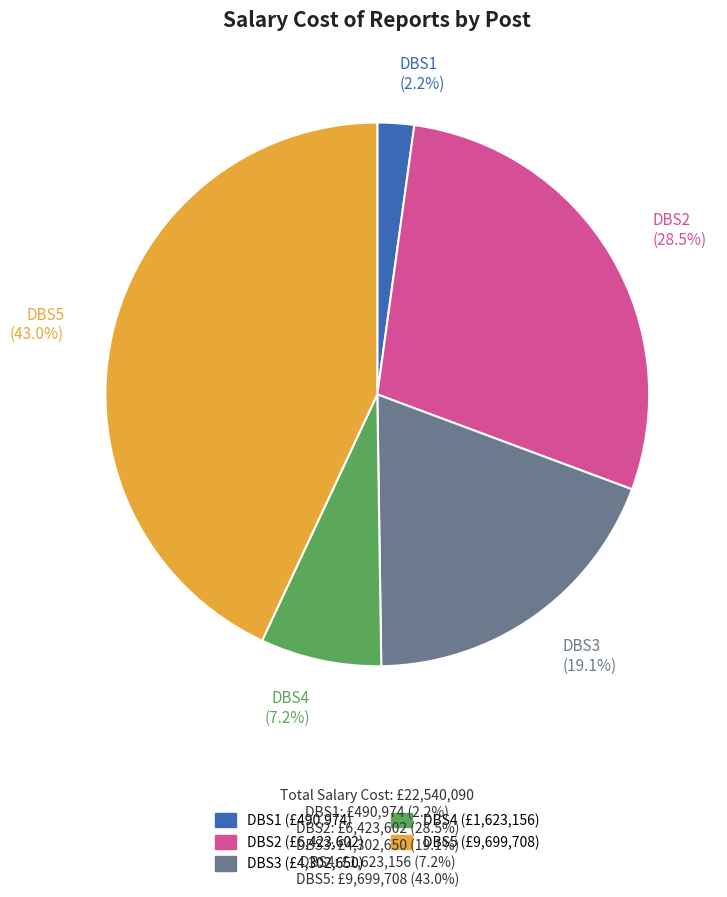

To the nearest percent, what is the combined percentage of DBS1 and DBS2?

31%